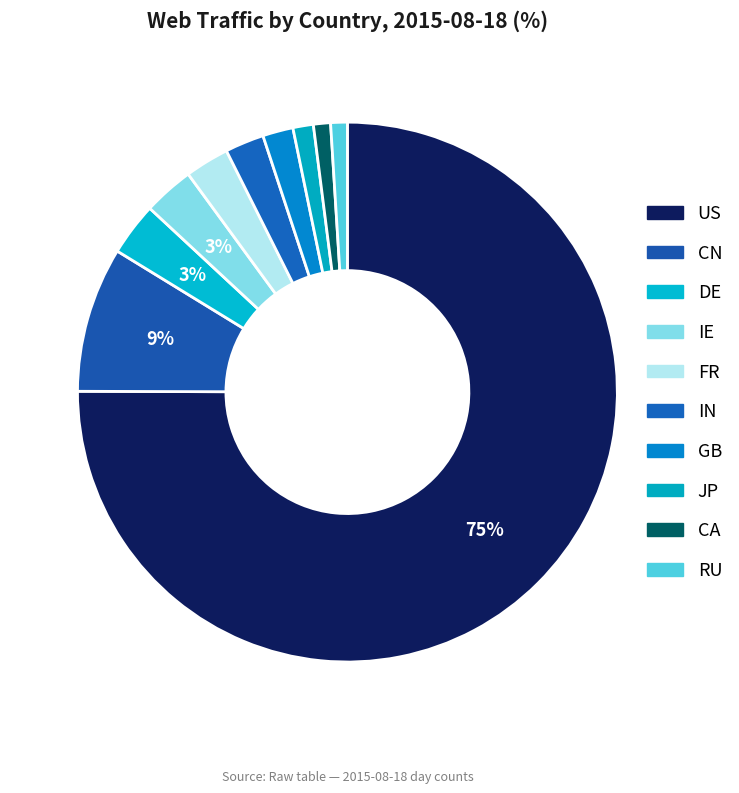

How many slices are in this pie chart?

10